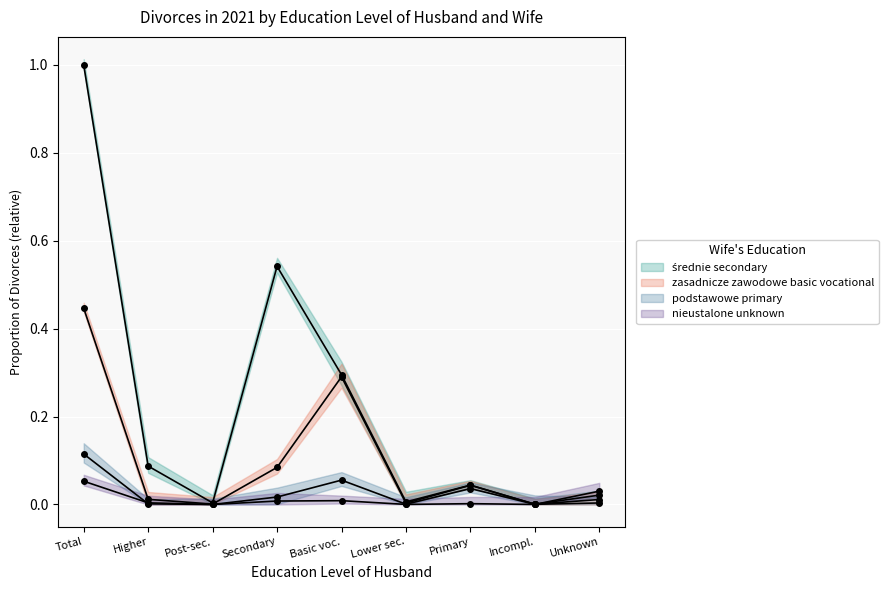

What is the label of the 6th point from the left?

Lower sec.